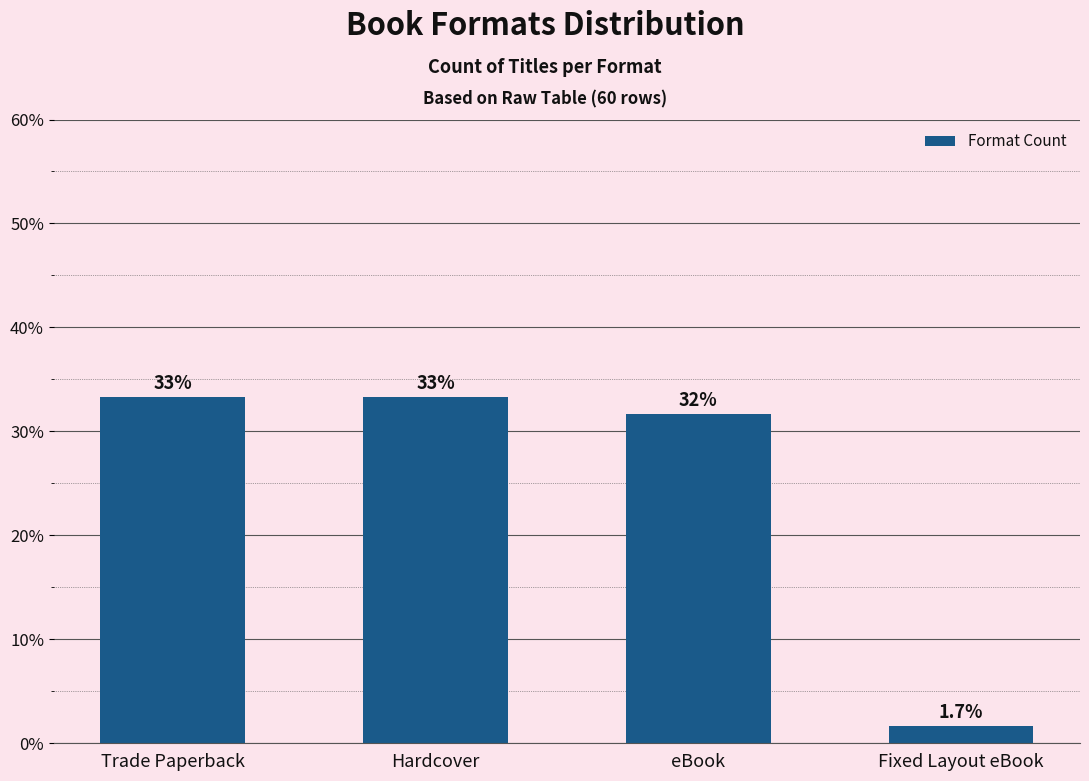

Does the chart contain any negative values?

No